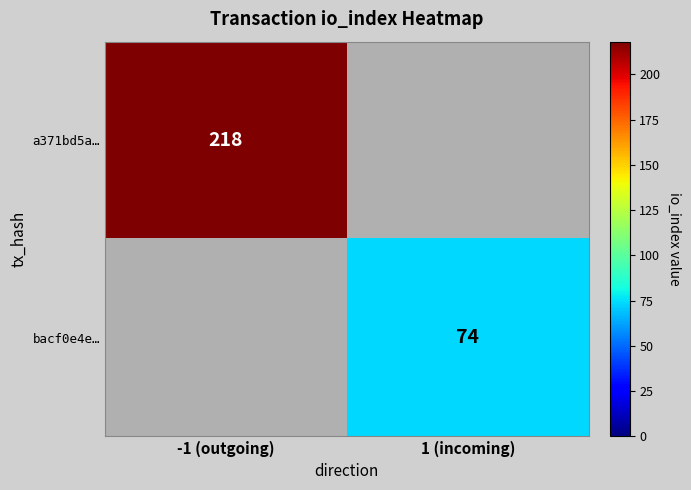

The bacf0e4e… series shows 74 at 1 (incoming). True or false?

True